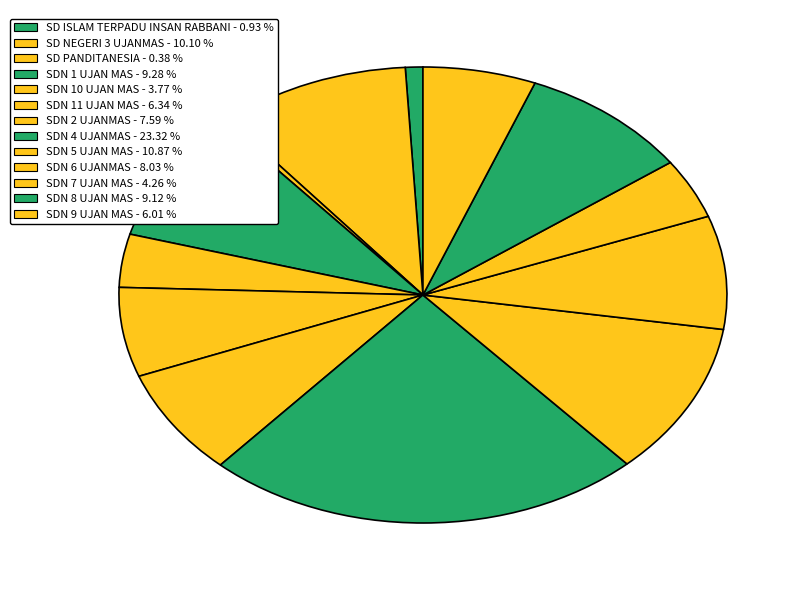

How many segments does this pie chart have?

13